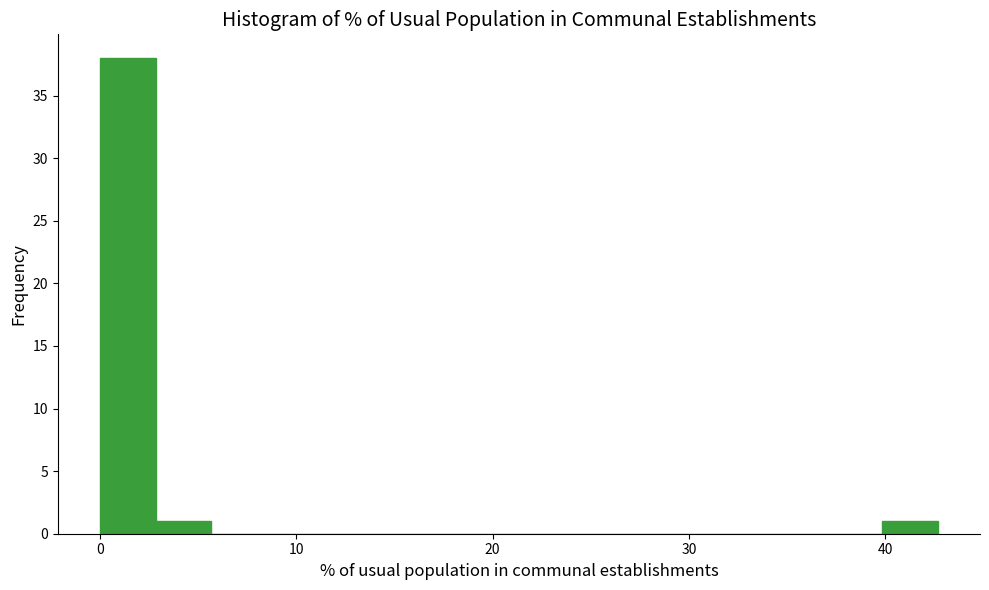

Around what value on the x-axis is the tallest bar? Give the approximate position of its centre, as read against the axis.

1